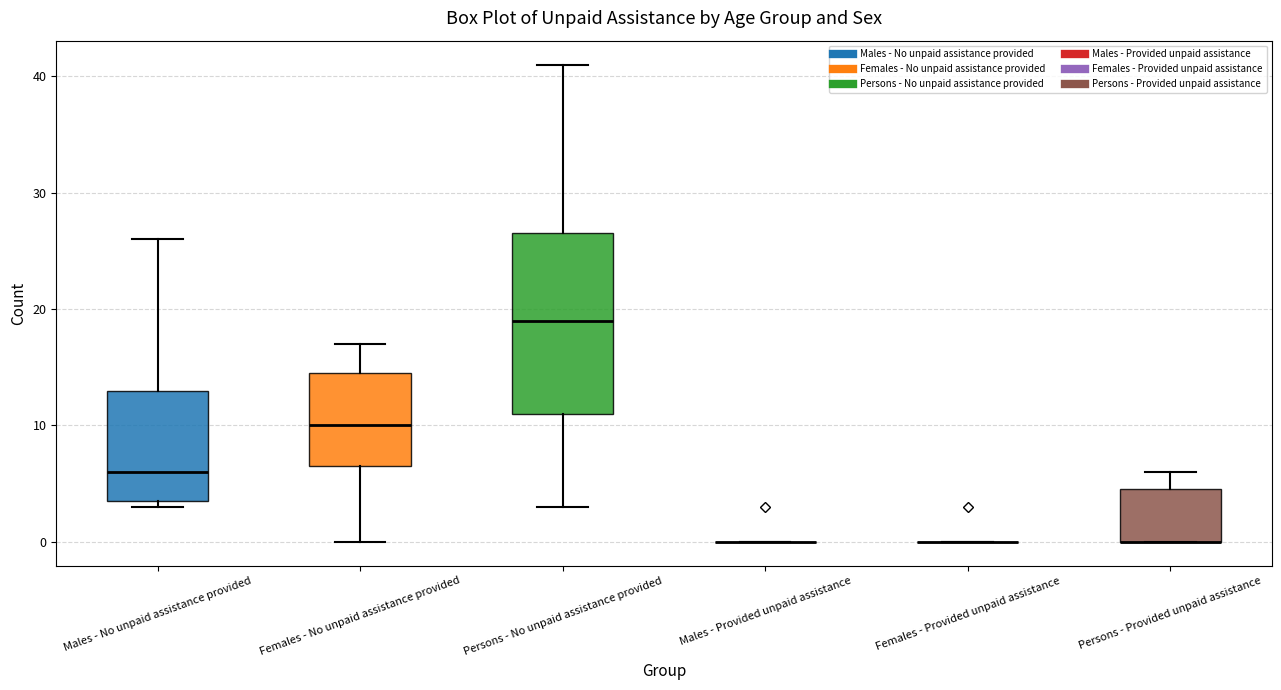

Comparing the boxes themselves (not the whiskers), which one is the tallest?

Persons - No unpaid assistance provided